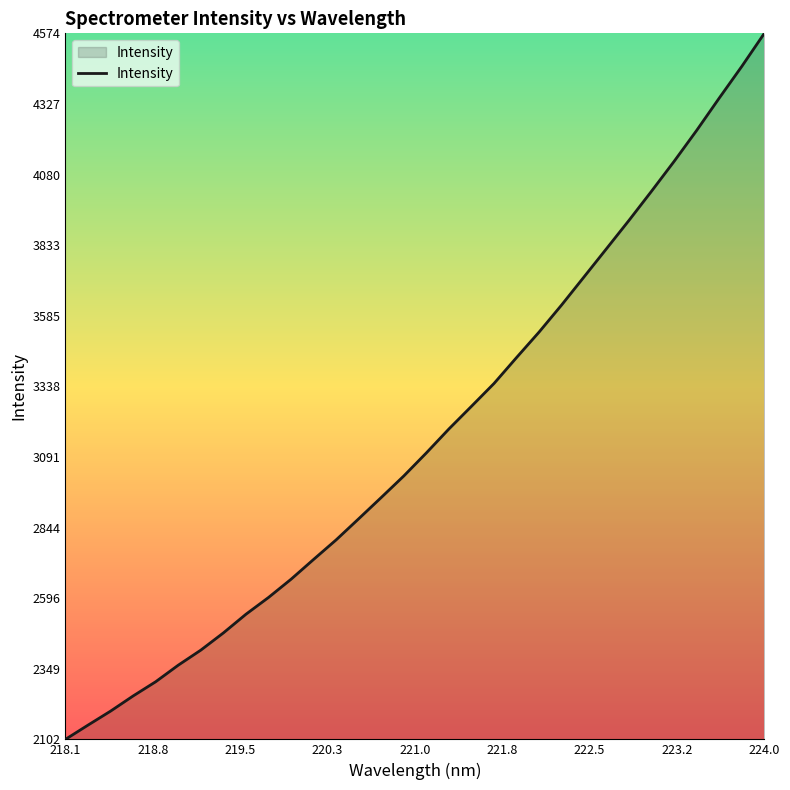

What is the greatest value displayed?

4574.3